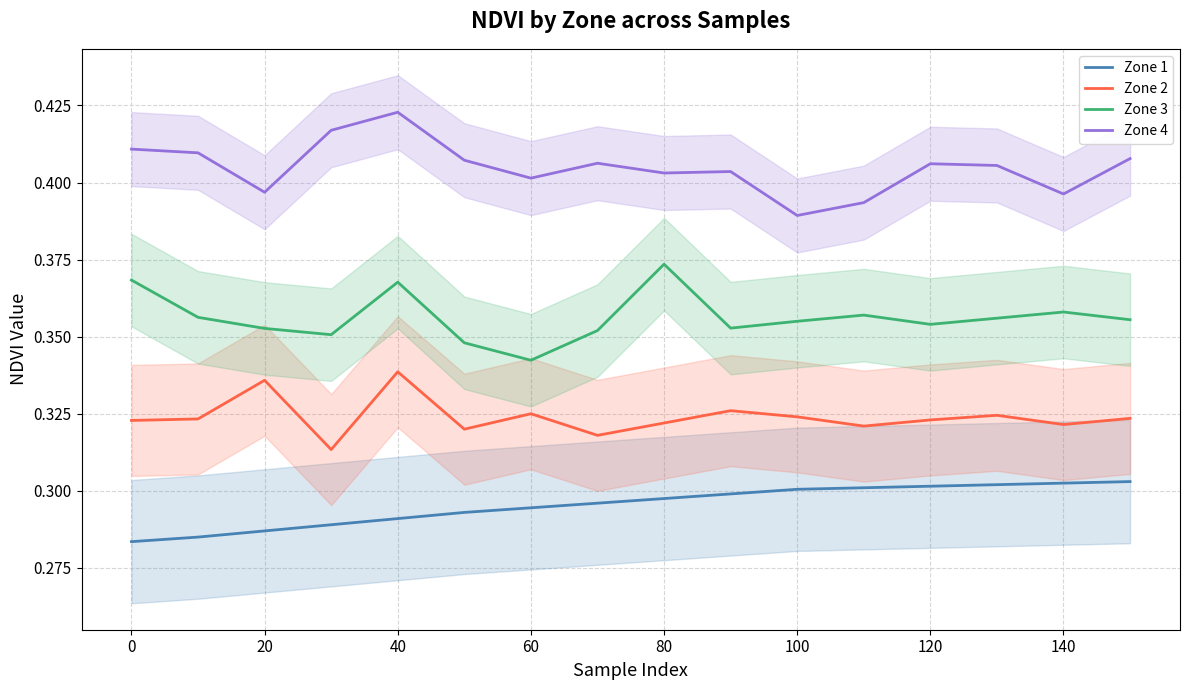

True or false: Zone 3 has a value of 0.6 at 120.

False